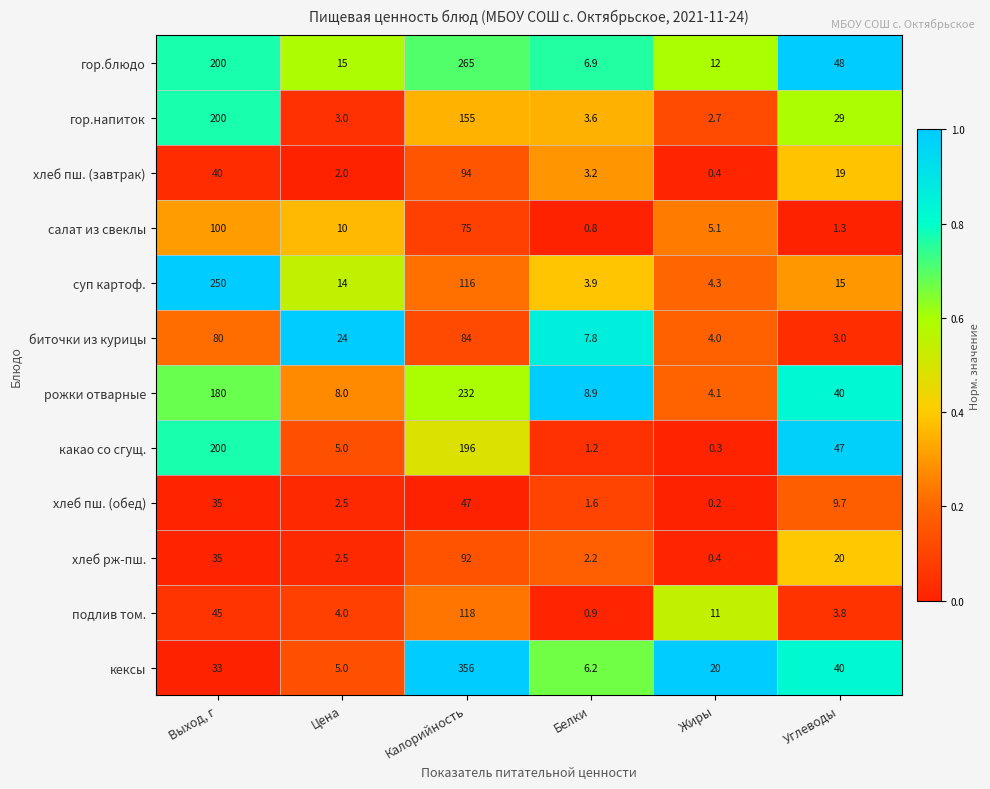

The подлив том. series shows 11.0 at Жиры. True or false?

True